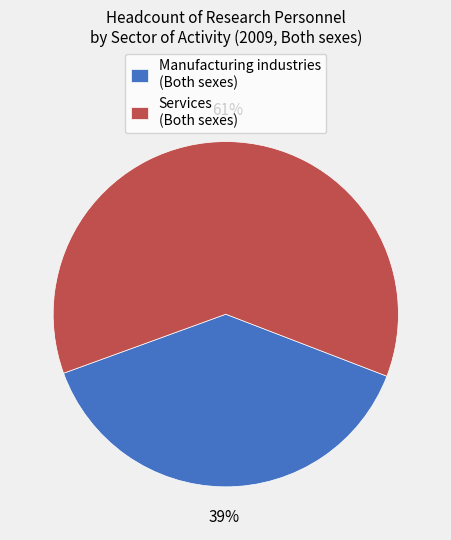

Is the sum of Services (Both sexes) and Manufacturing industries (Both sexes) greater than half?

Yes